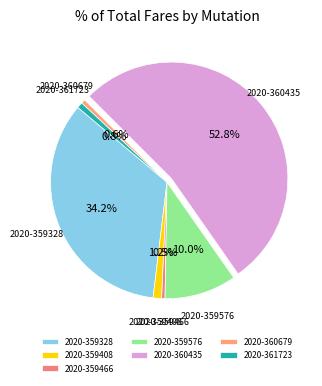

To the nearest percent, what portion does 2020-359576 represent?

10%